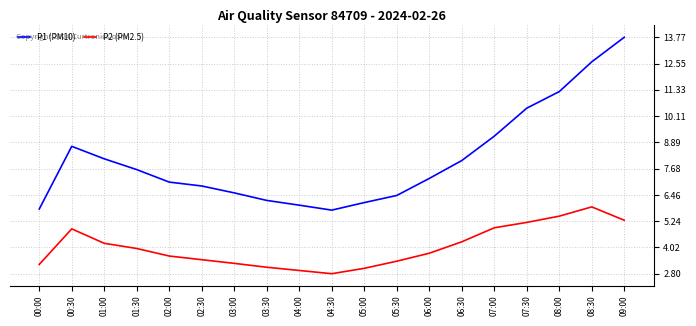

What is the sum of the P1 (PM10) values at 04:00 and 02:30?

12.9